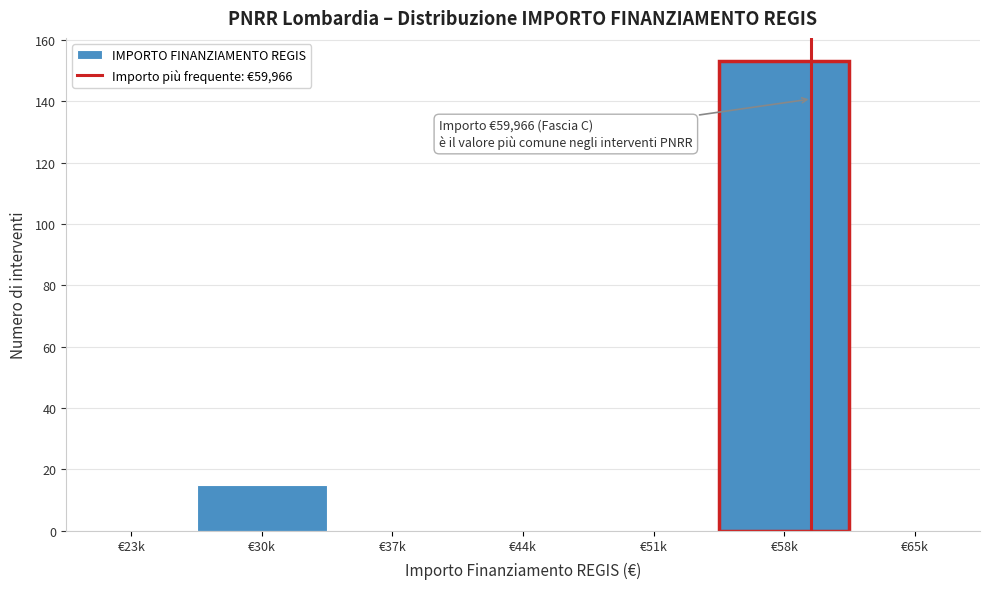

Reading left to right, transcribe all the data shown in this chart.

€23k=0	€30k=15	€37k=0	€44k=0	€51k=0	€58k=153	€65k=0